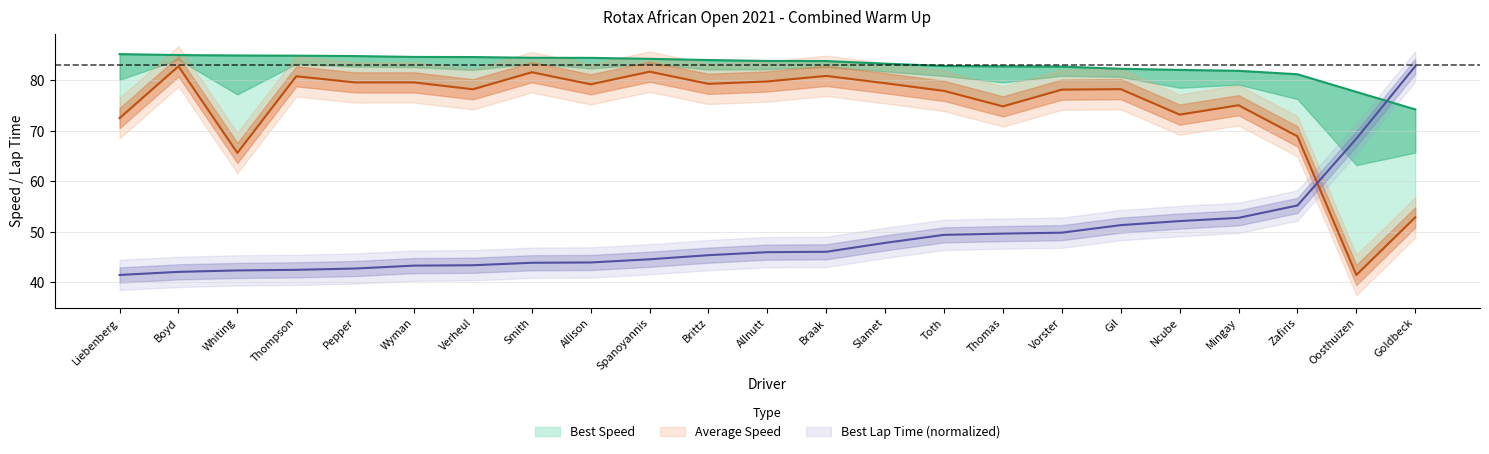

Which category has the lowest value in the Best Speed series?

Goldbeck